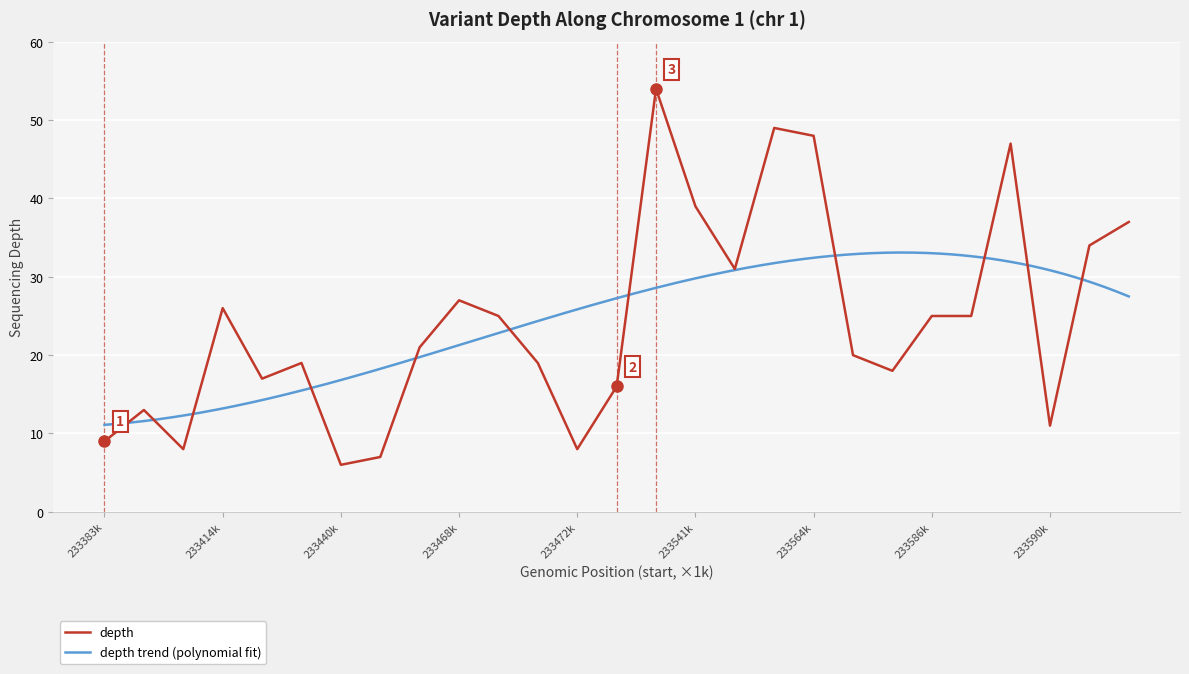

The value of depth at 233468k is 27. True or false?

True